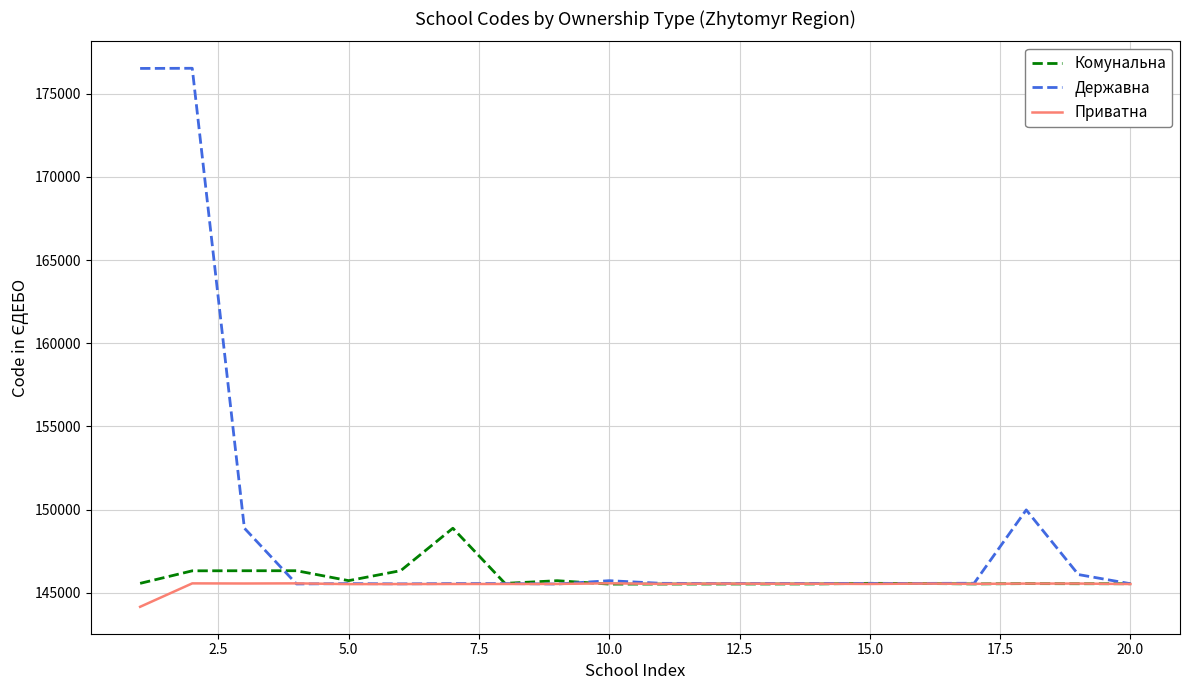

Which series has the largest range (max minus min)?

Державна